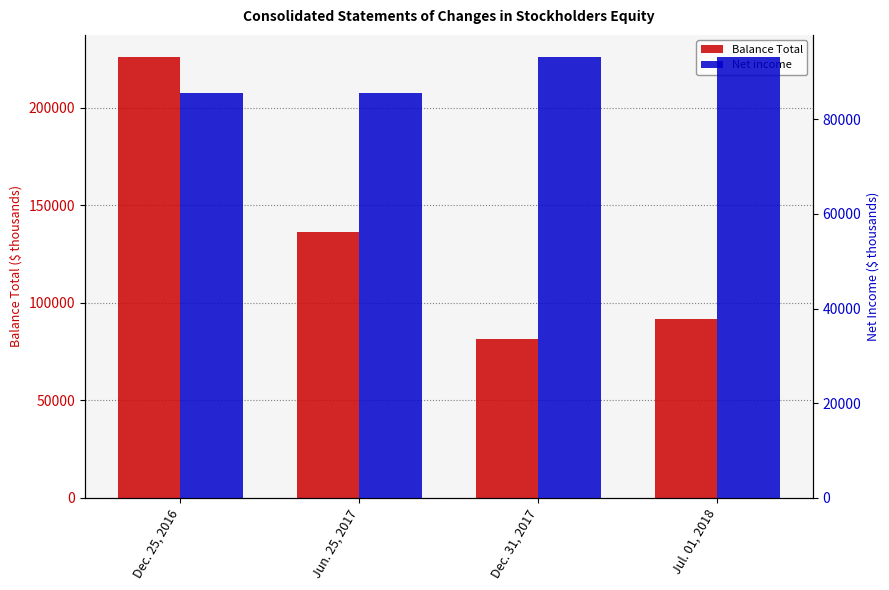

What is the sum of all Balance Total values?

534920